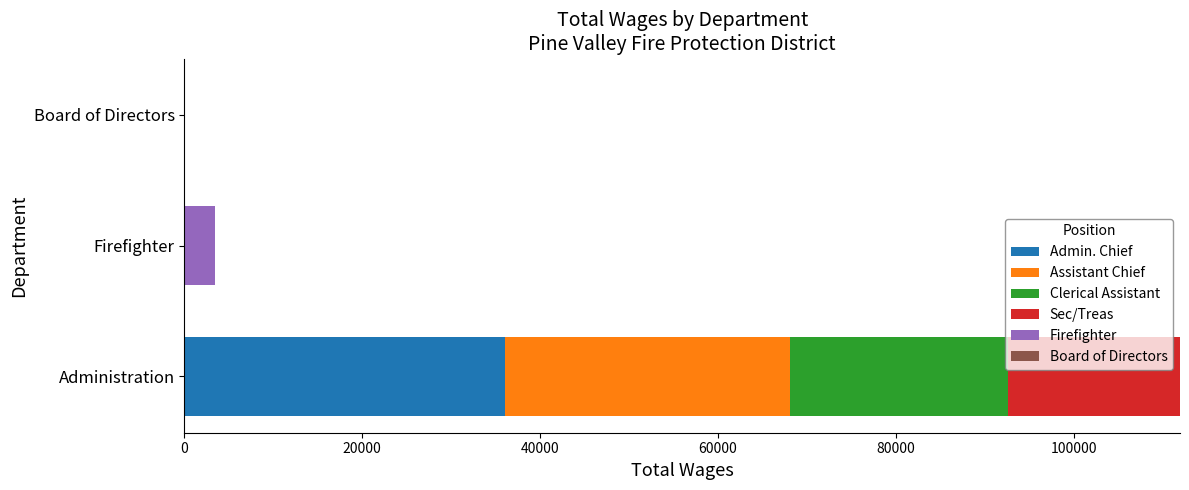

At which label does Admin. Chief reach its peak?

Administration